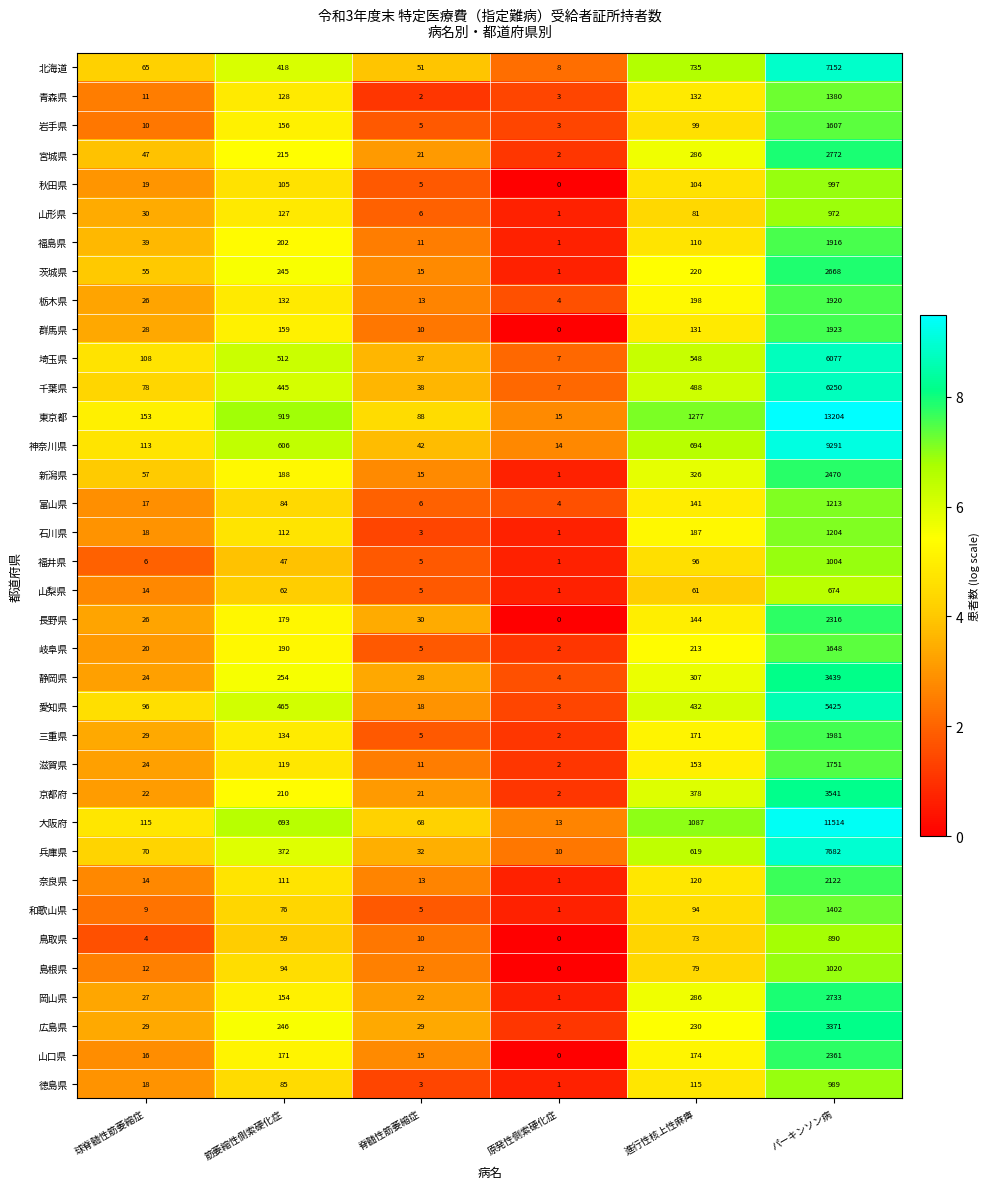

What is the approximate value of 大阪府 at 進行性核上性麻痺?

1087